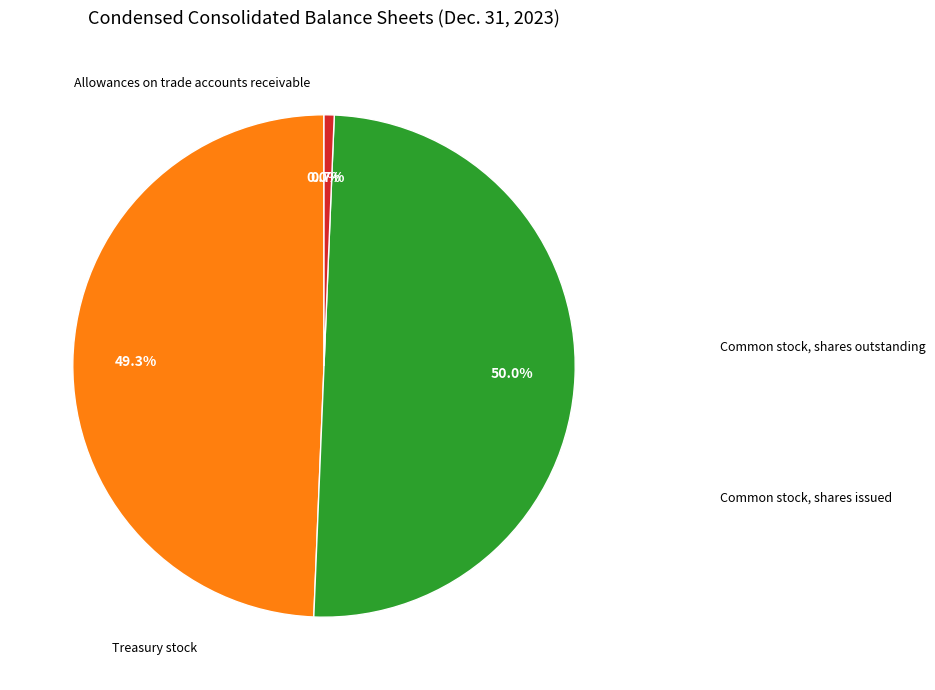

Which category has the biggest portion of the pie?

Common stock, shares issued